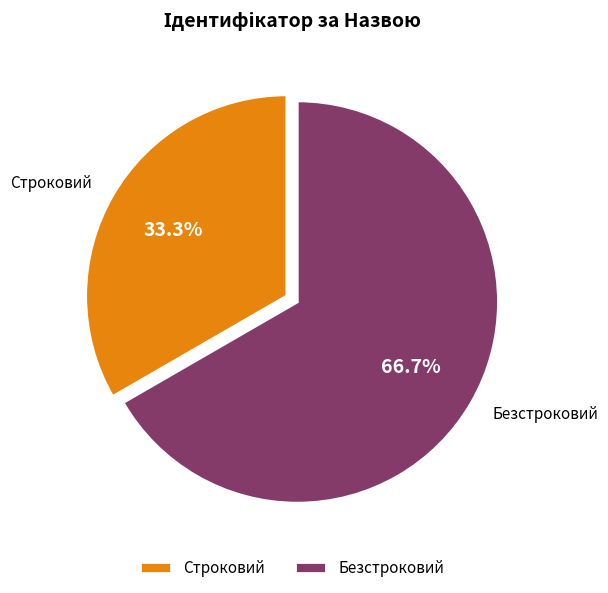

How much of the chart is everything except Строковий?

66.7%